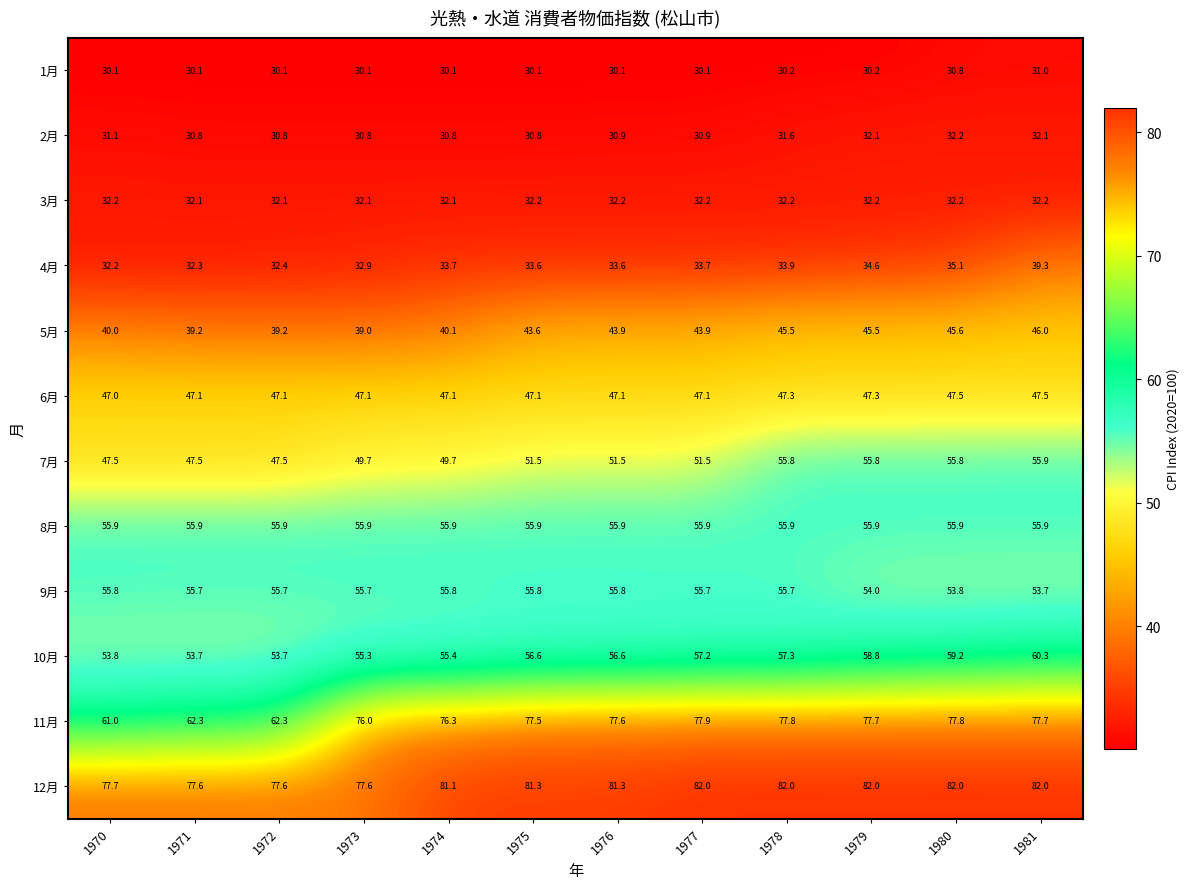

Is it true that 7月 equals 51.5 at 1977?

True